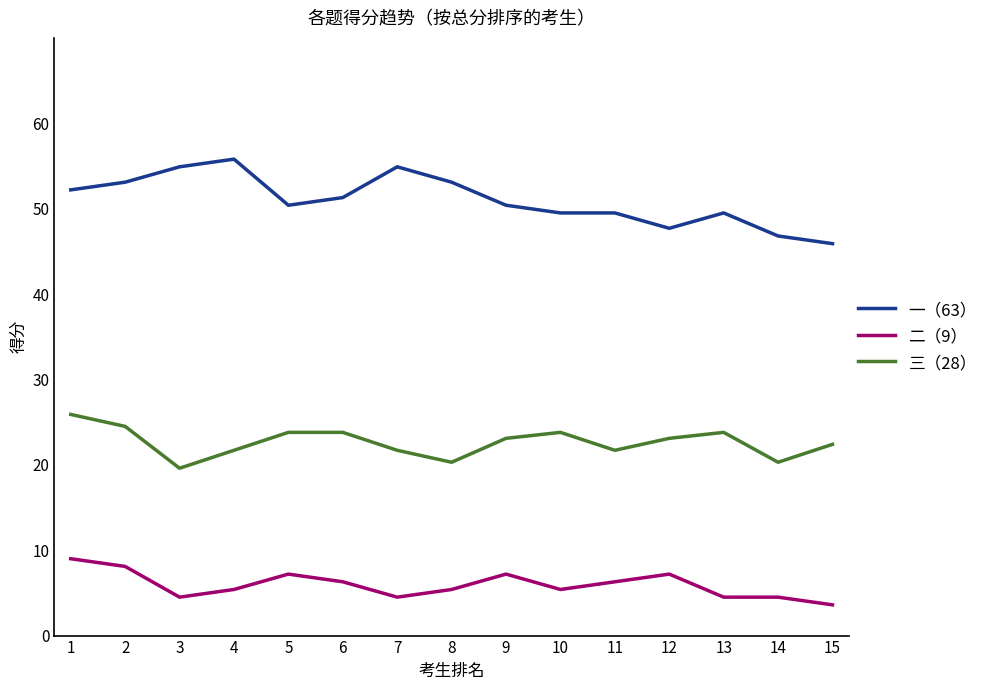

How many lines are shown in the chart?

3